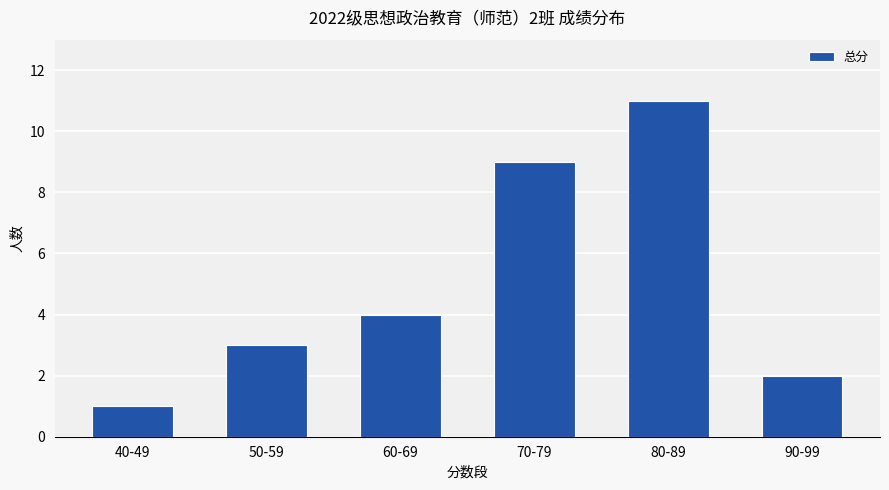

What is the change in value from 60-69 to 90-99?

-2